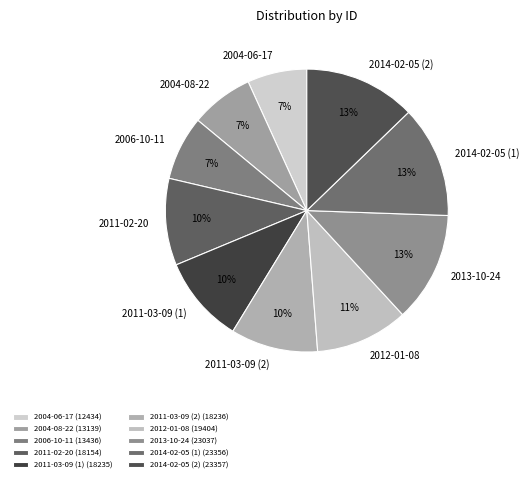

Do 2011-03-09 (2) and 2012-01-08 together represent more than half of the pie?

No